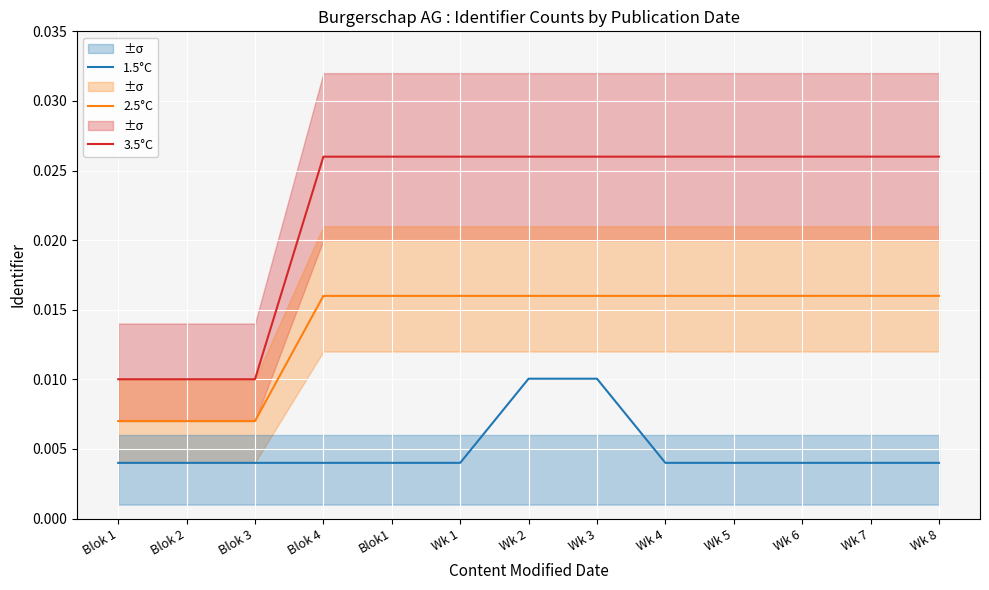

Rank the series at Wk 3 from lowest to highest value.

1.5°C, 2.5°C, 3.5°C